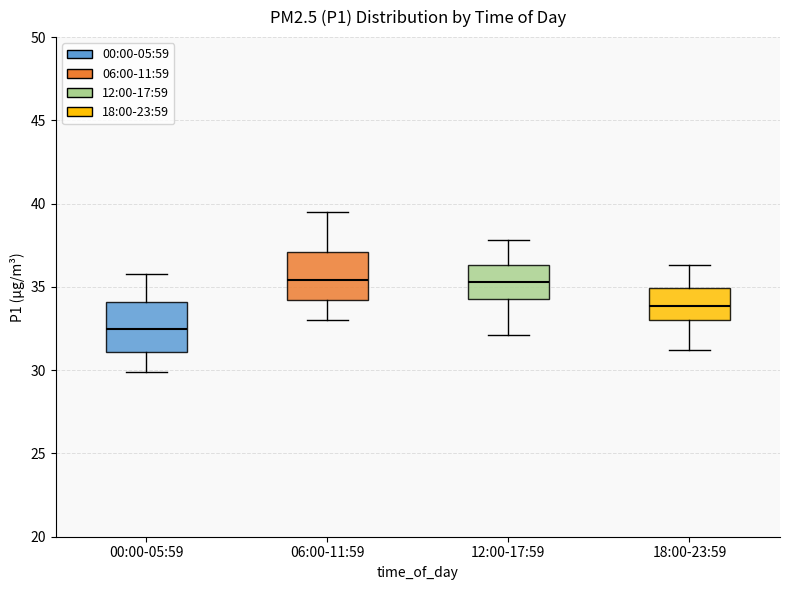

Where does the upper whisker of the box for 06:00-11:59 end on the y-axis? The values are not printed on the chart, so give them approximately, as read against the axis.

39.5